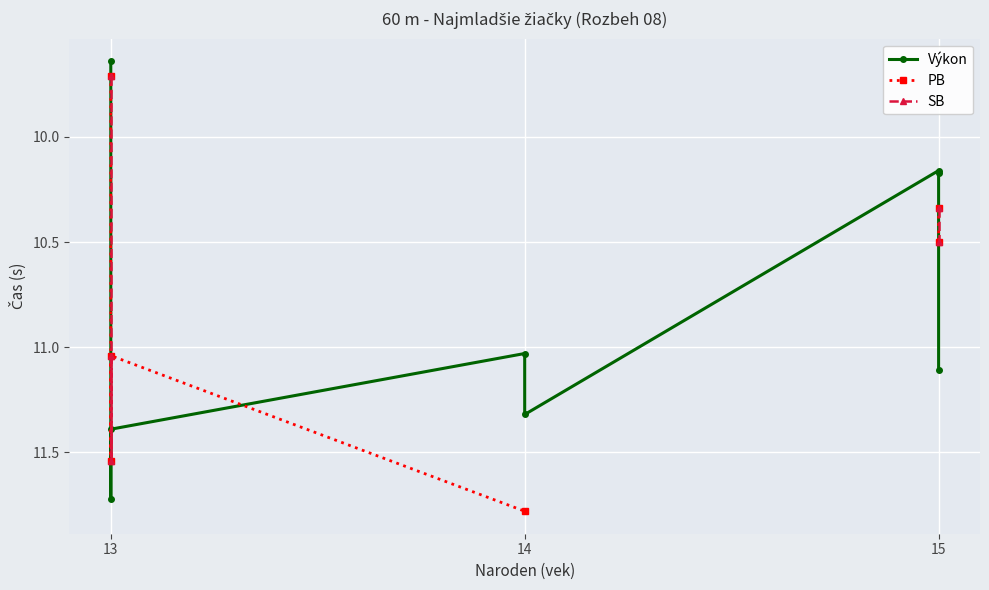

Which category has the lowest value across all series?

13